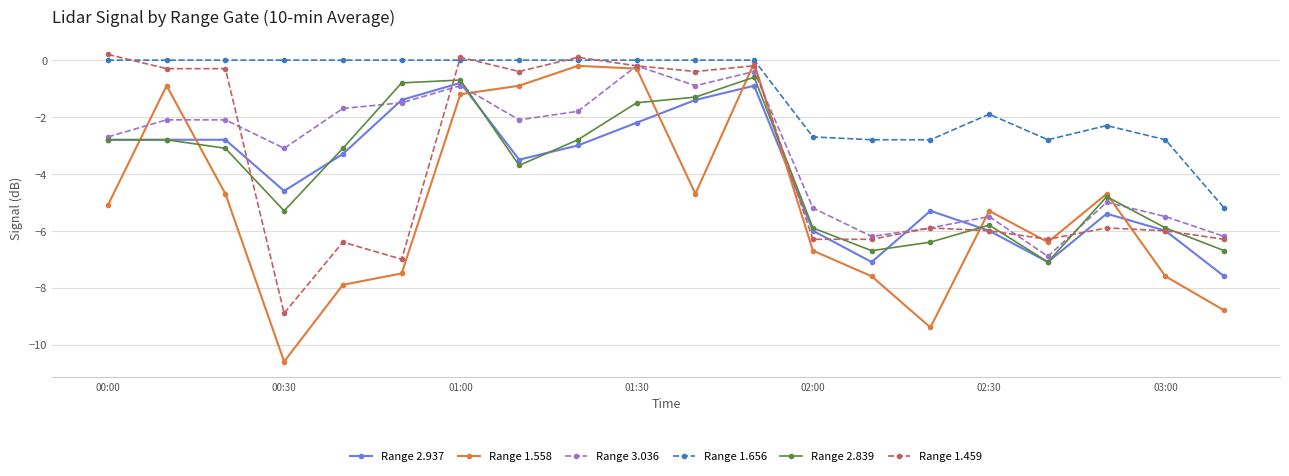

What is the difference between the maximum and minimum values in the Range 3.036 series?

6.7